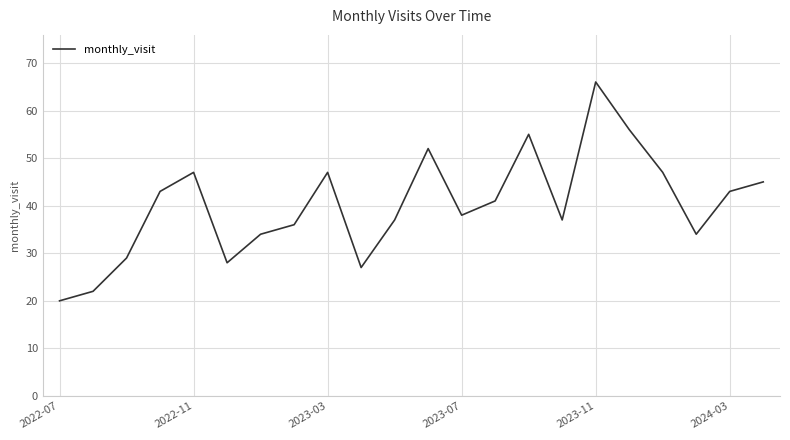

What is the maximum value shown in the chart?

66